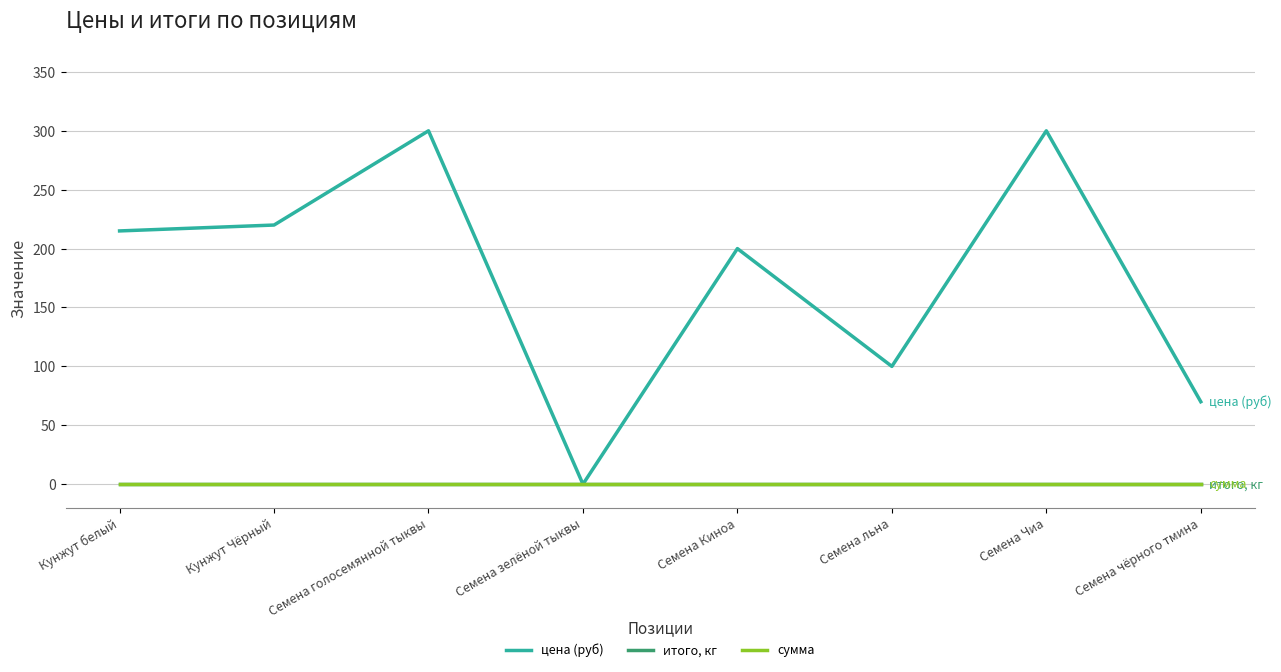

True or false: итого, кг and сумма cross at least once.

False